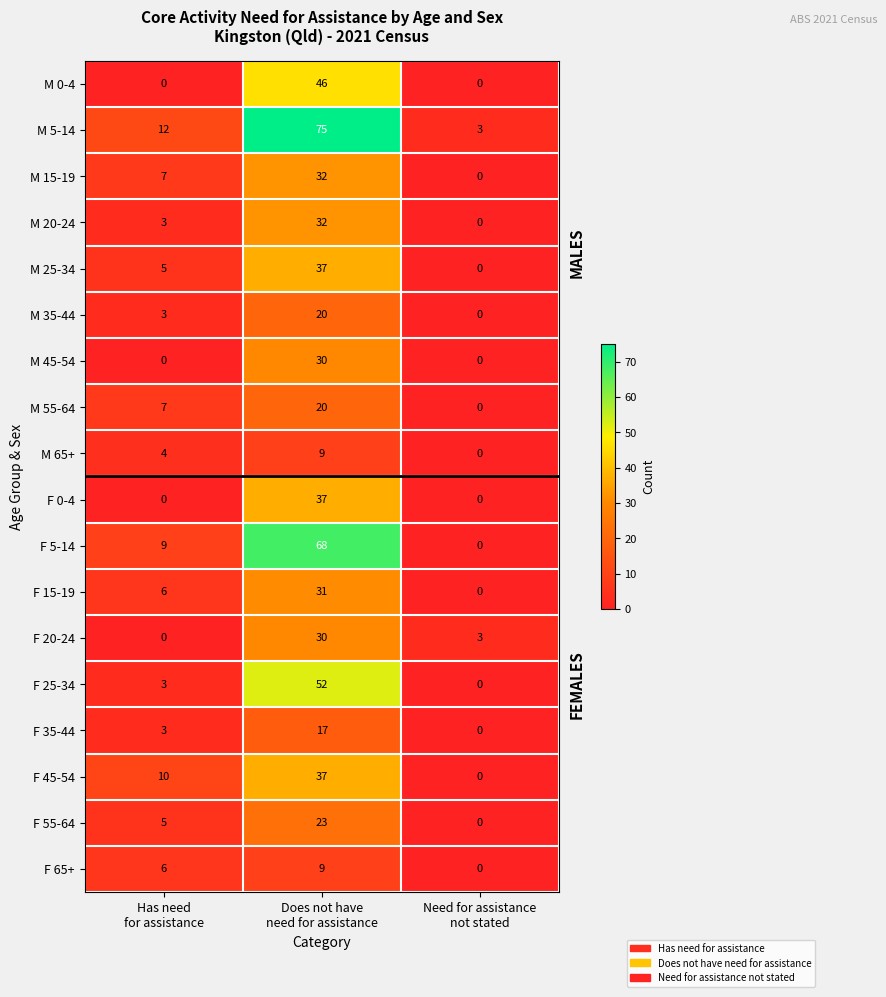

What is the difference between the maximum and minimum values in the M 45-54 series?

30